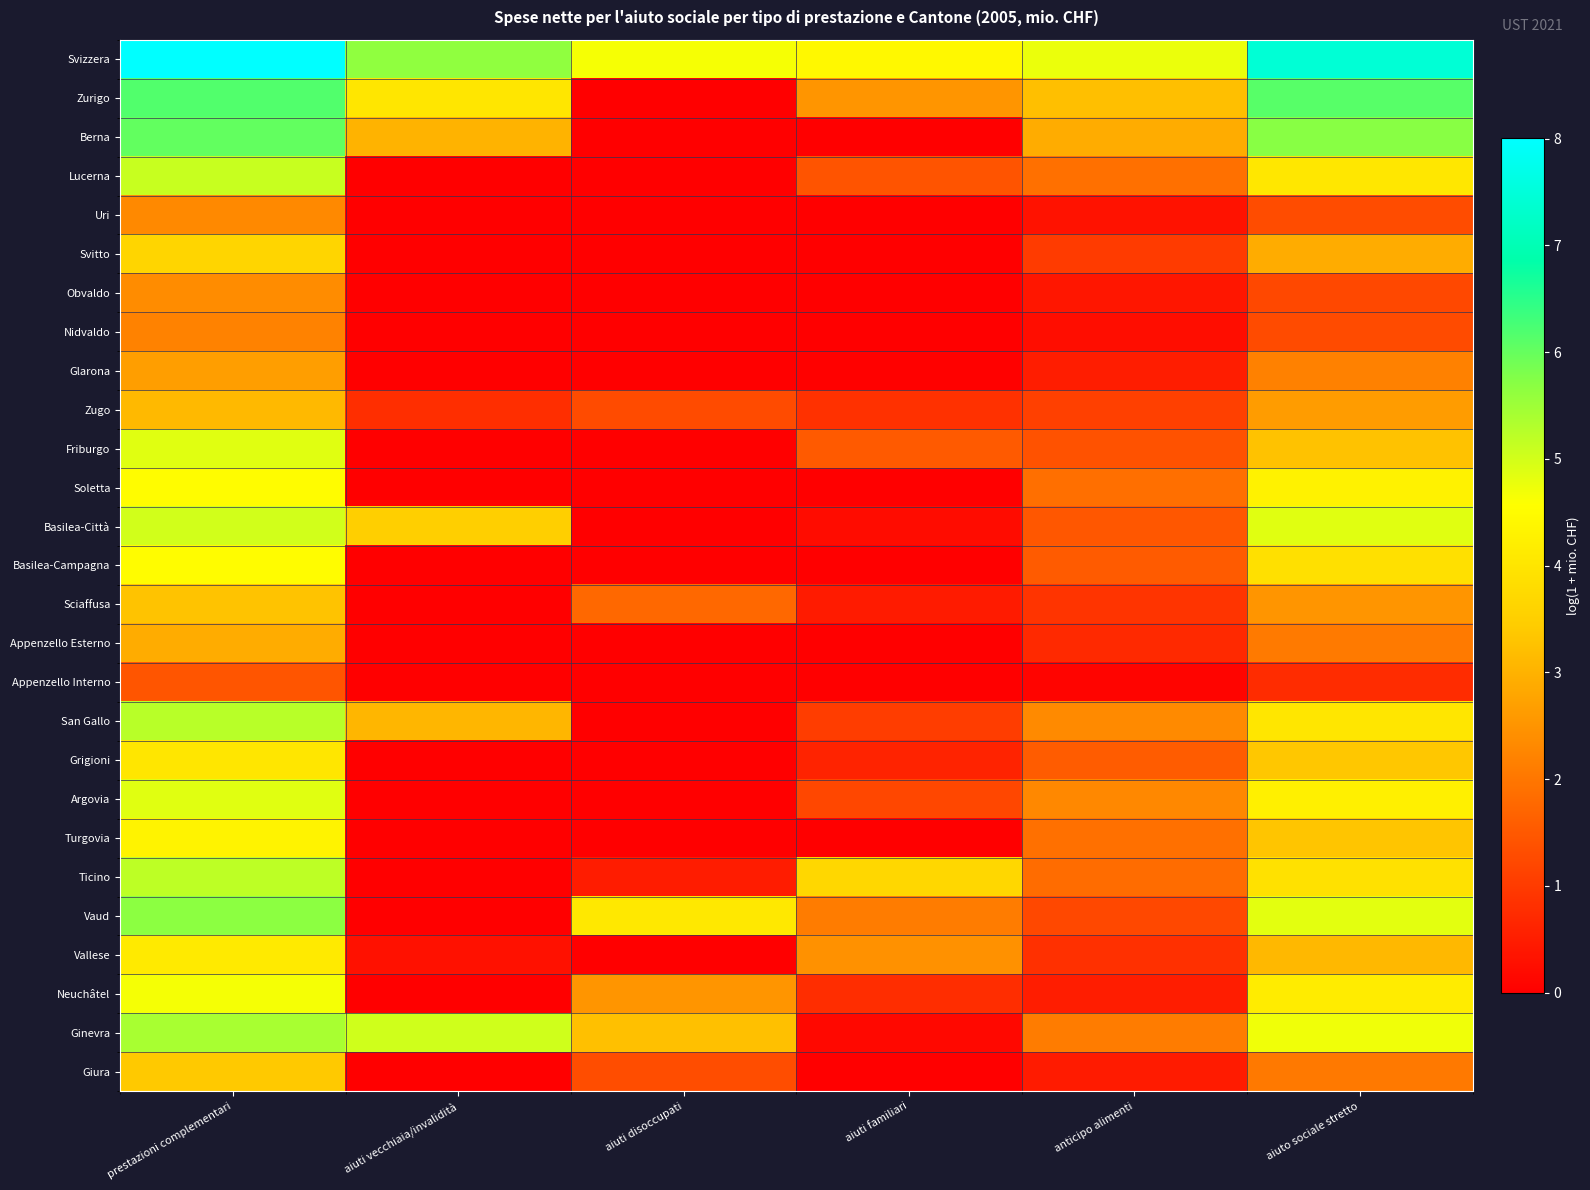

Count the number of categories in the chart.

6